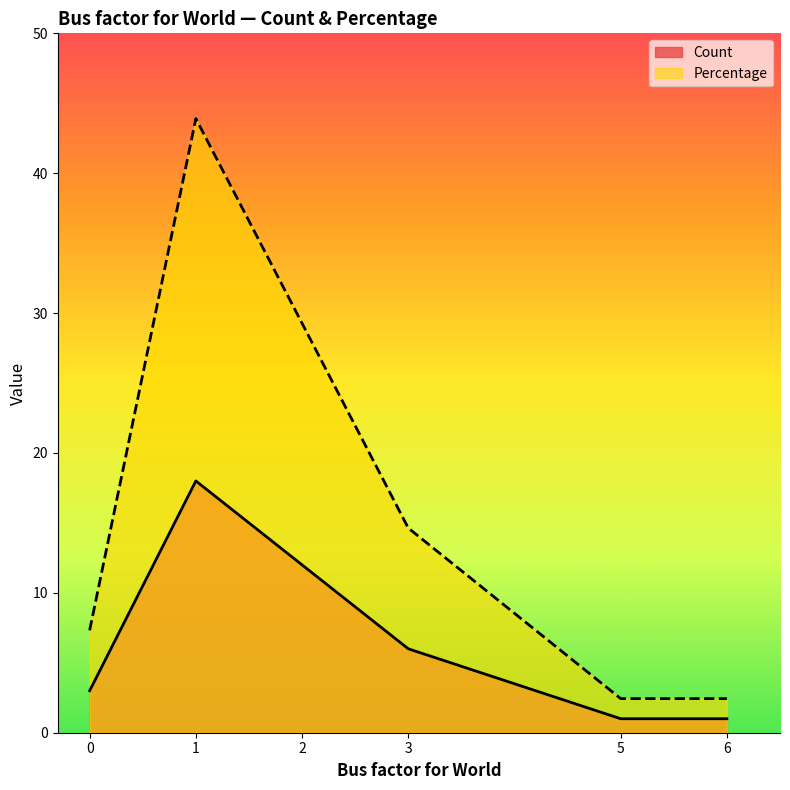

What is the label of the 1st point from the right?

6.0